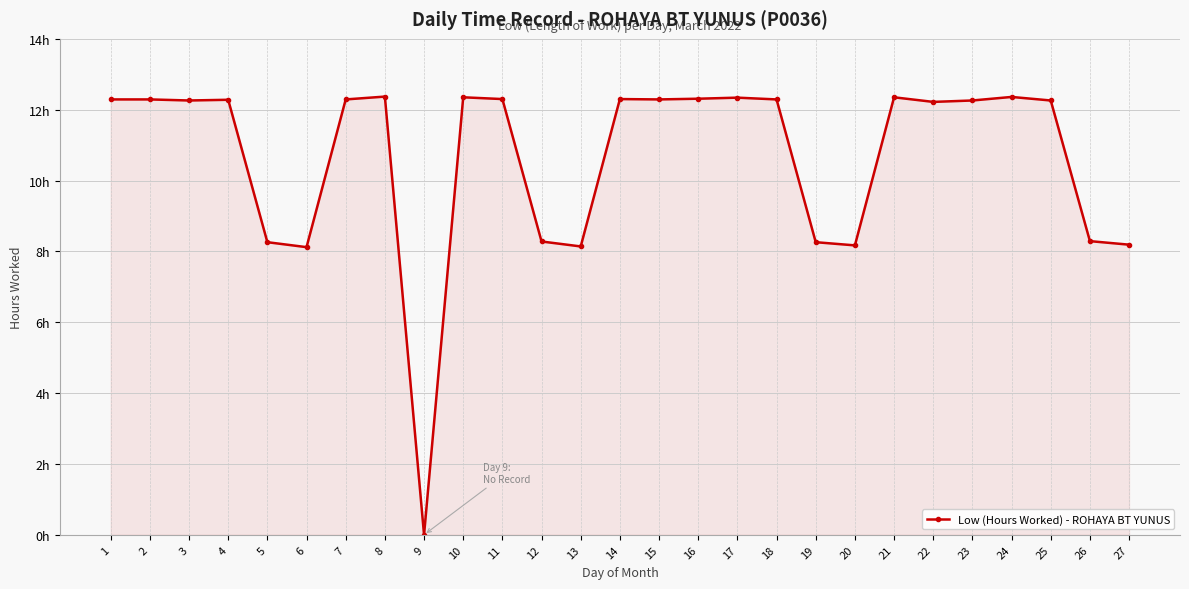

Approximately how many times larger is the value at 17 compared to 13?

1.5